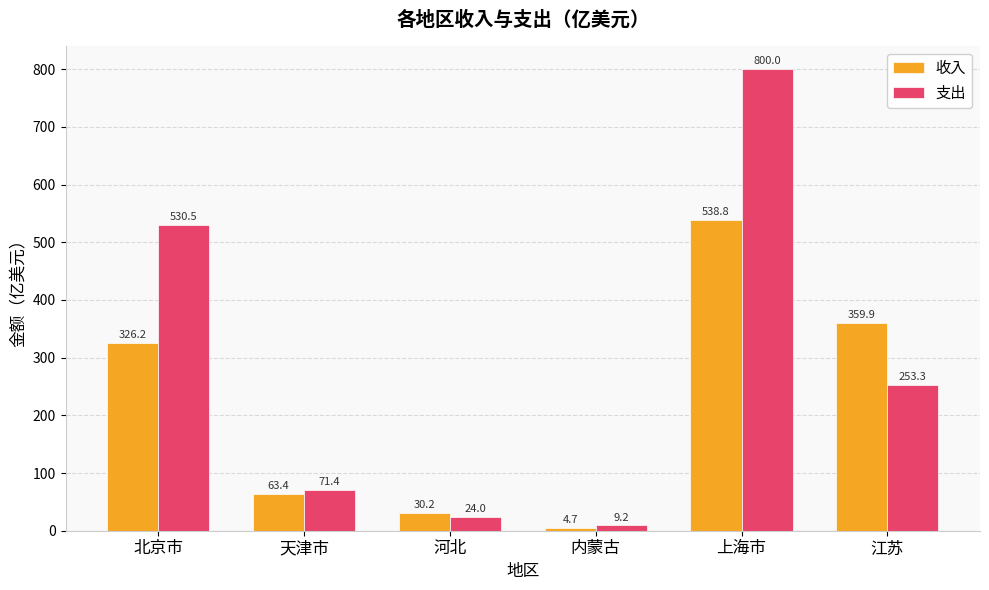

What is the spread (max minus min) of values at 天津市?

8.0